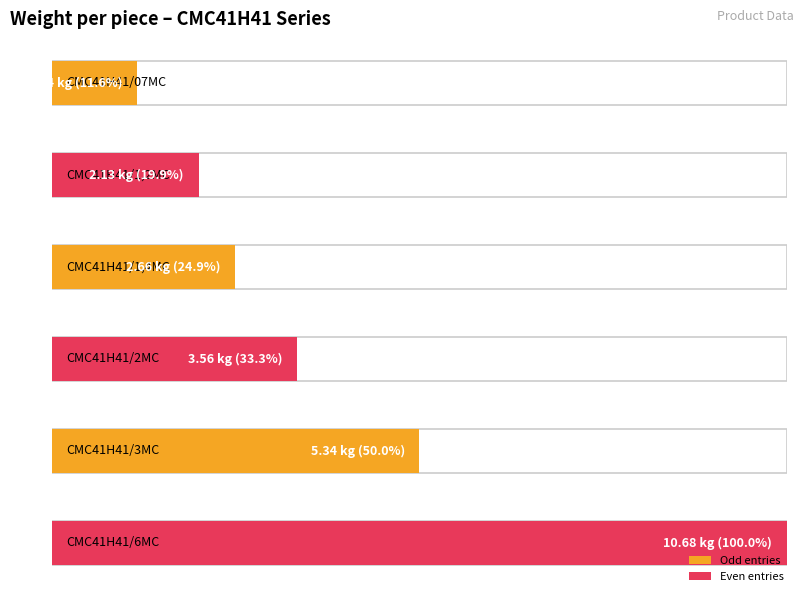

What is the label of the 5th bar from the left?

CMC41H41/3MC